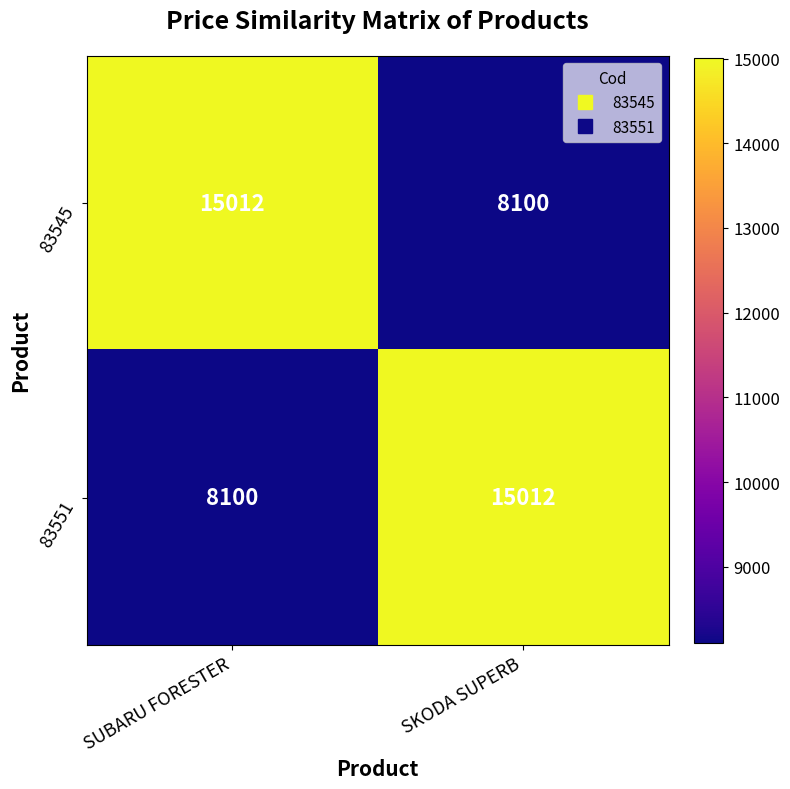

Is the value of 83545 at SKODA SUPERB greater than the value of 83551 at SKODA SUPERB?

No